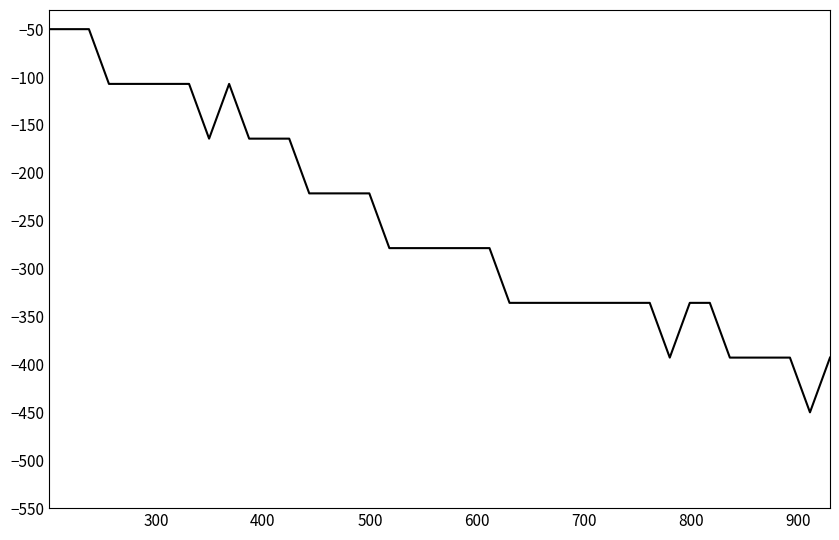

What is the difference between the maximum and minimum values?

400.0